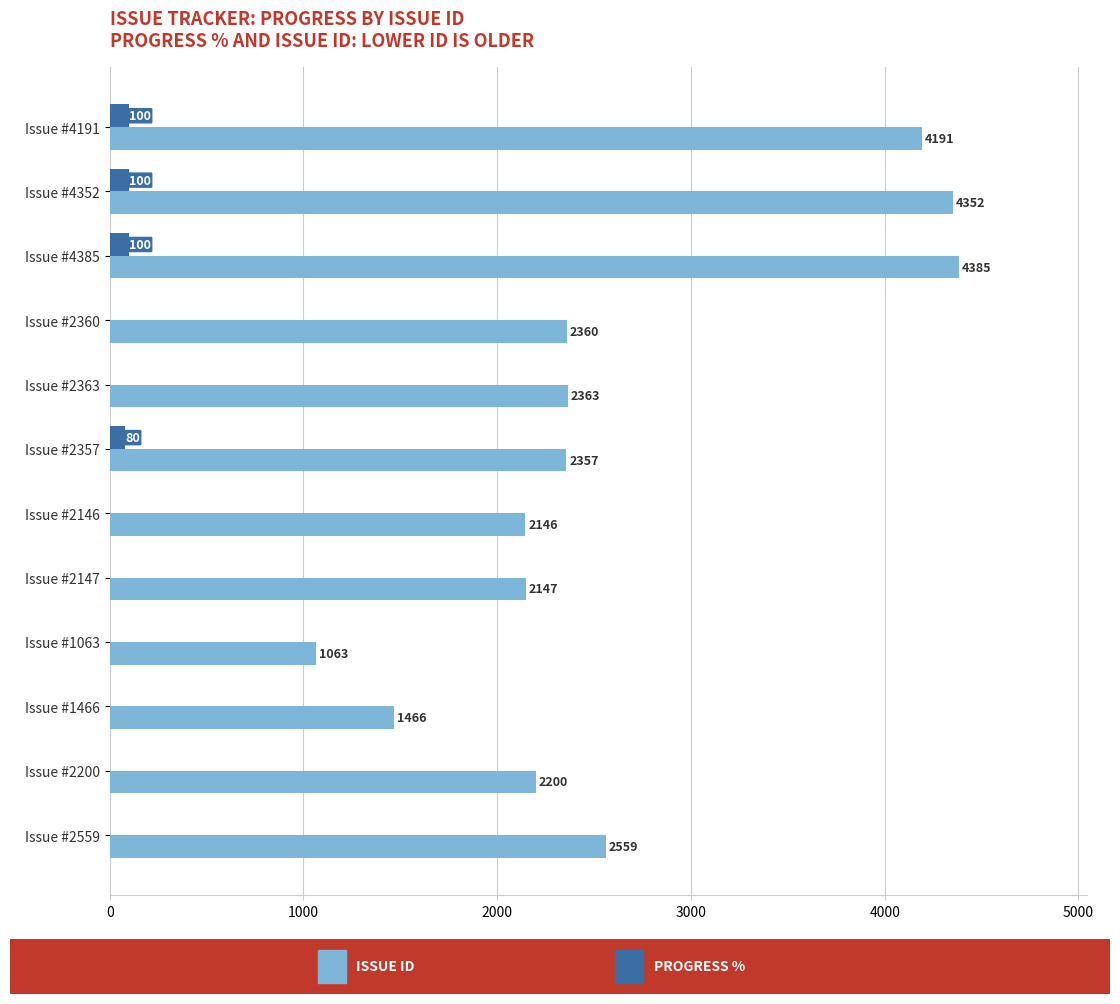

What is the maximum value shown in the chart?

4385